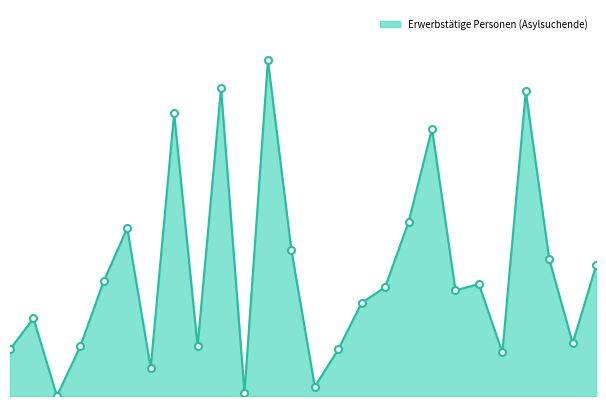

Does the chart have visible grid lines?

No